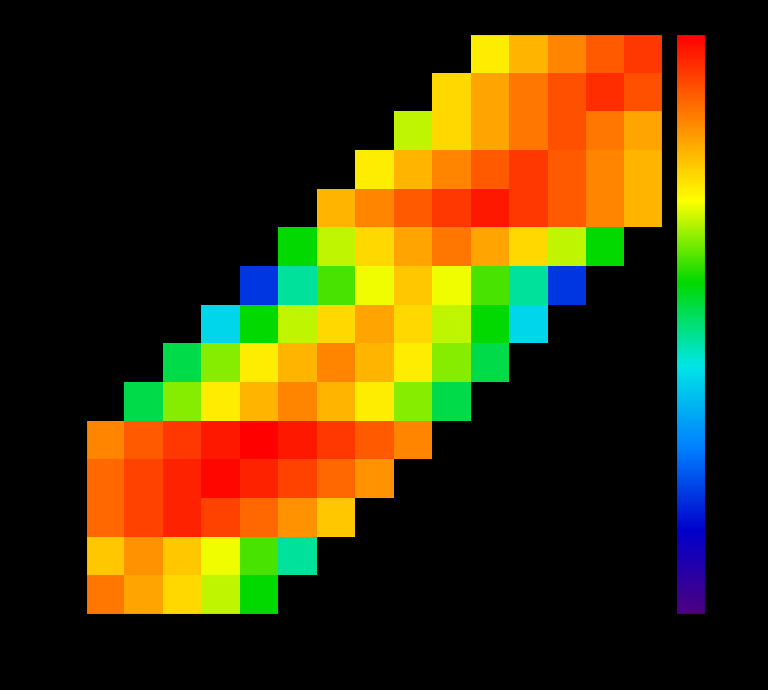

Between 17109646 and 17108977, which is larger?

17108977